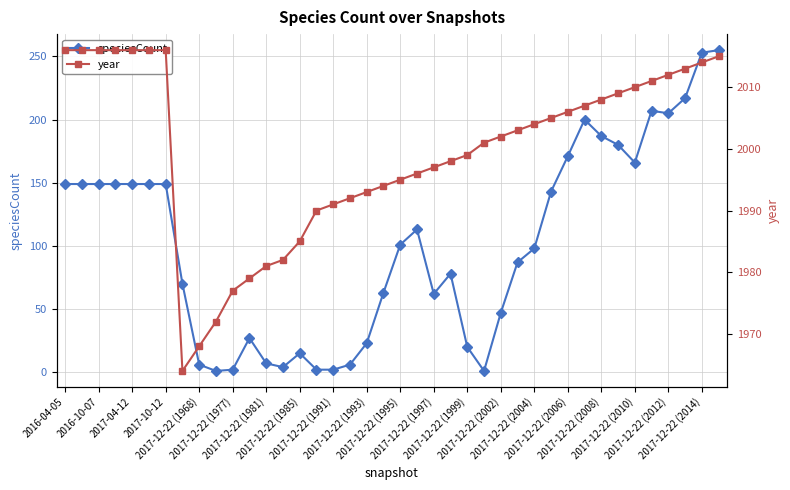

Does the chart display data point markers on the line(s)?

Yes